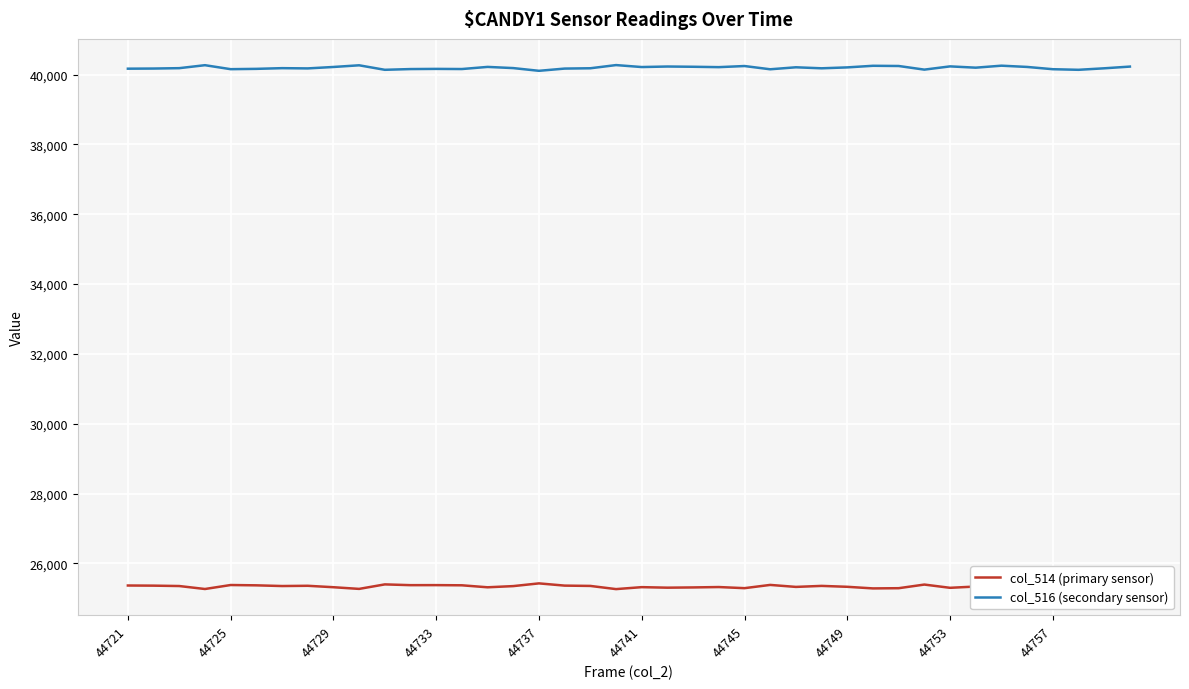

Rank the series by their average value, from lowest to highest.

col_514 (primary sensor), col_516 (secondary sensor)